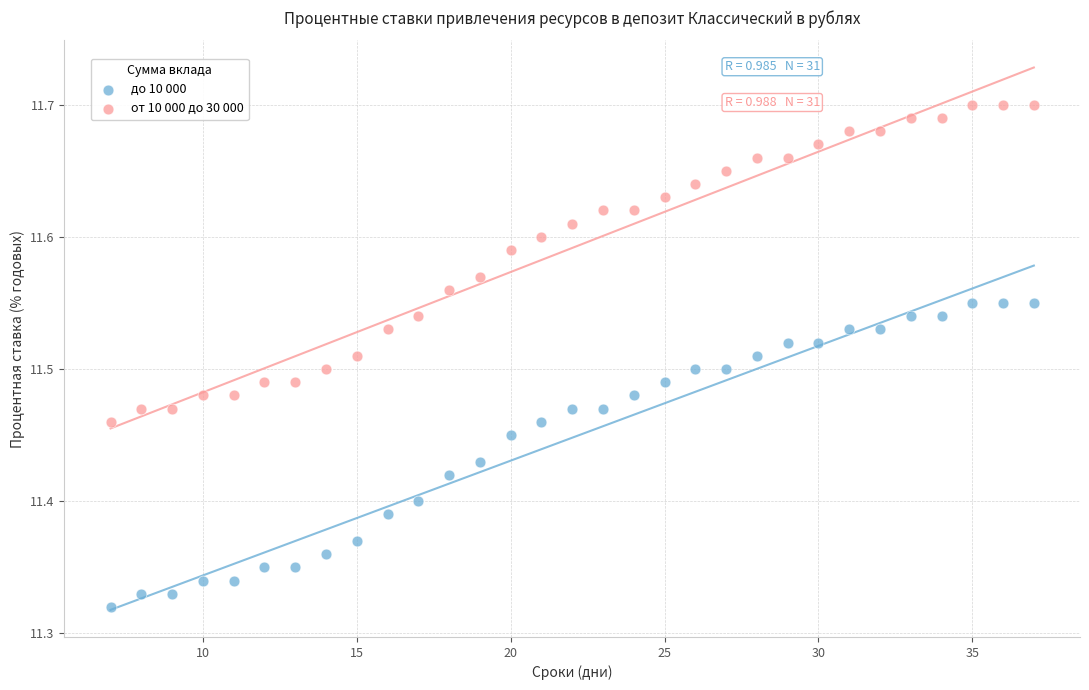

Which series reaches the minimum Y coordinate?

до 10 000